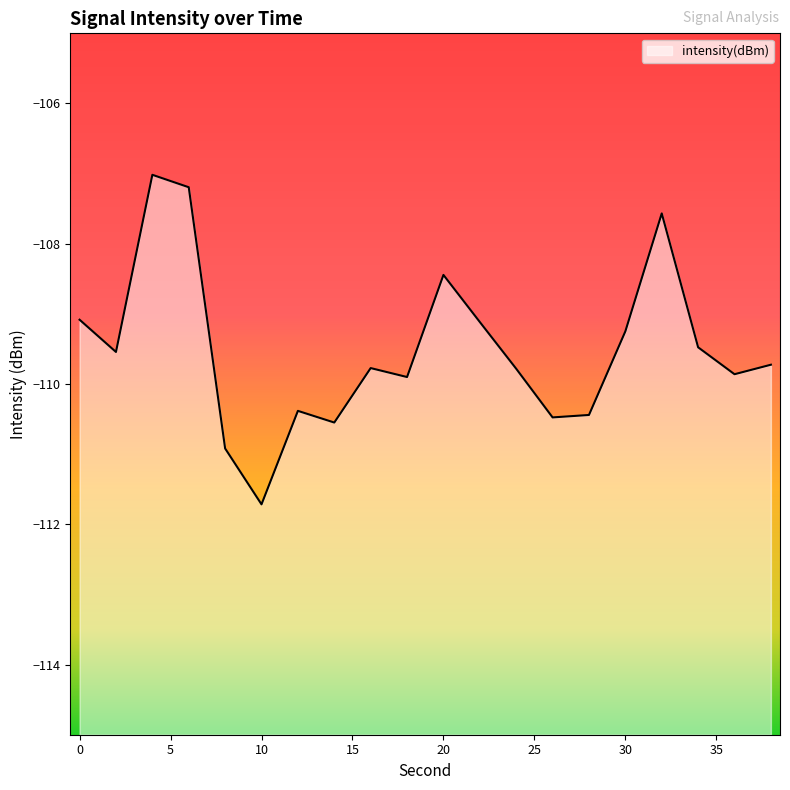

How many points are higher than both their immediate neighbors (excluding endpoints)?

5